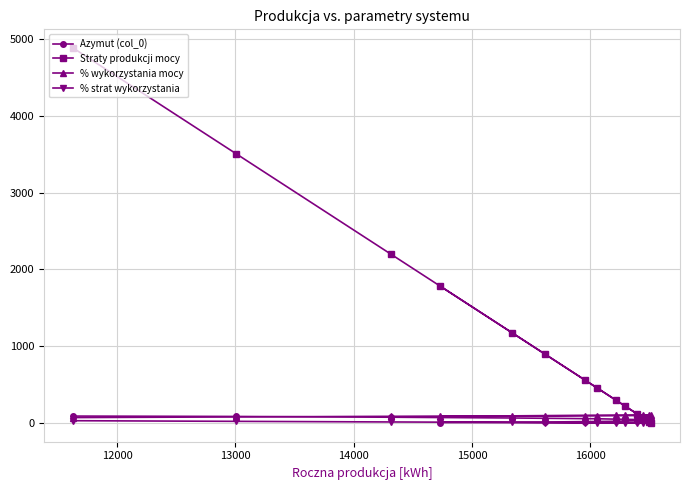

Which series has the widest spread of values?

Straty produkcji mocy